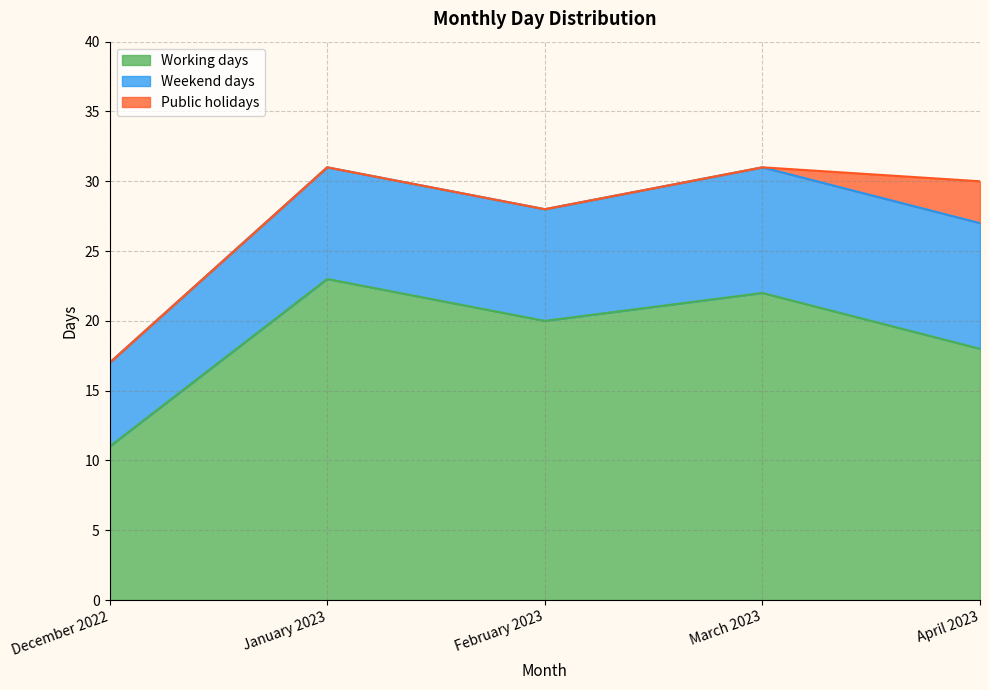

Reading left to right, list all the values displayed in this chart.

Working days: December 2022=11	January 2023=23	February 2023=20	March 2023=22	April 2023=18
Weekend days: December 2022=6	January 2023=8	February 2023=8	March 2023=9	April 2023=9
Public holidays: December 2022=0	January 2023=0	February 2023=0	March 2023=0	April 2023=3